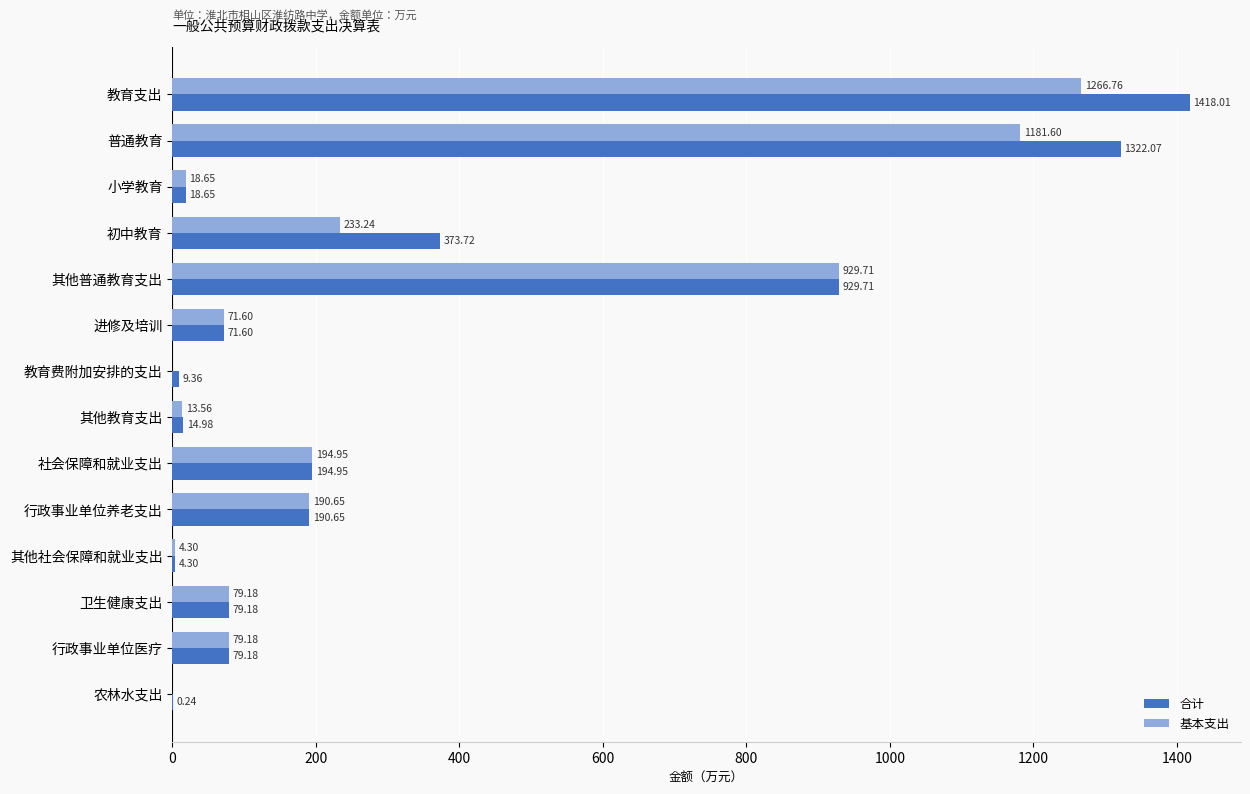

At which category does the chart reach its peak across all series?

教育支出